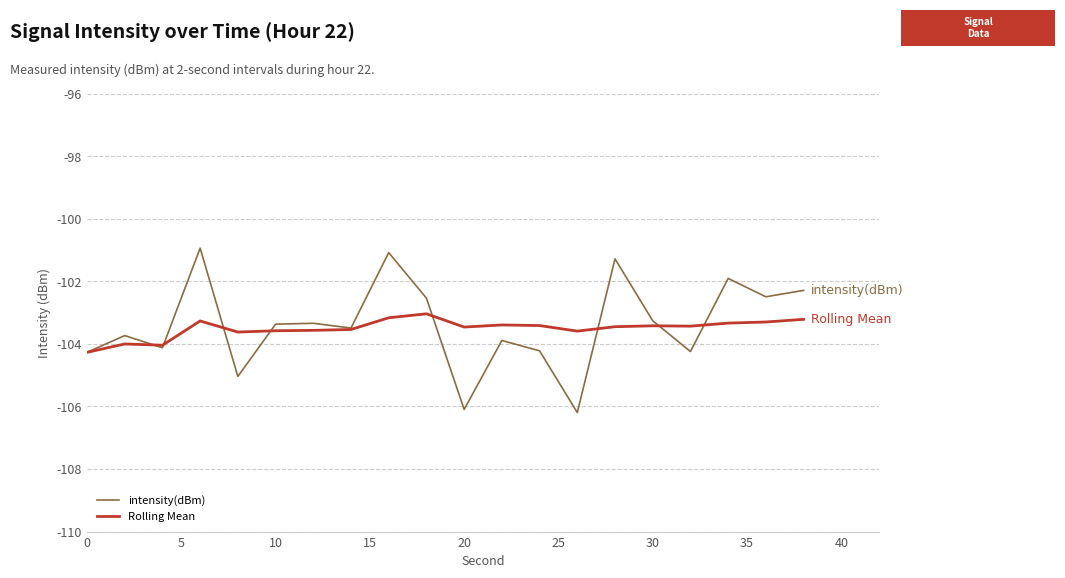

Which series has the largest range (max minus min)?

intensity(dBm)